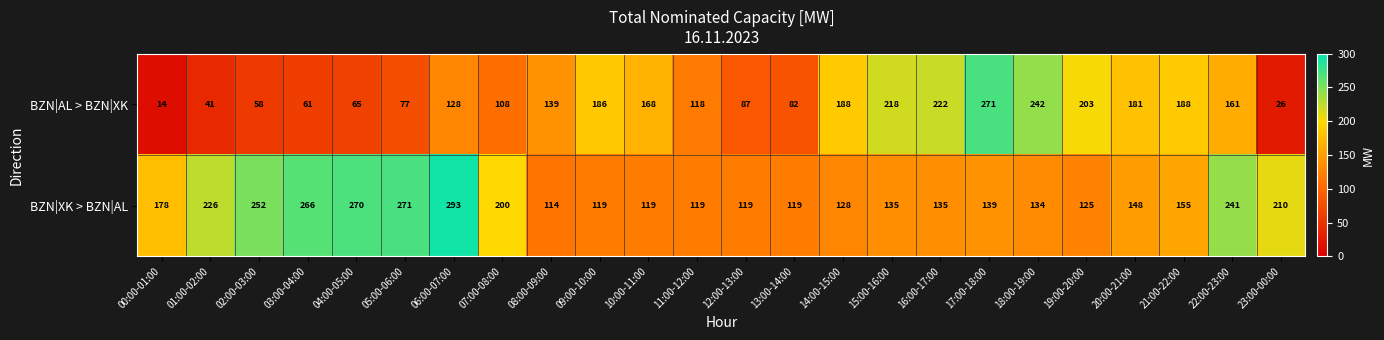

At how many categories does at least one series exceed 148?

20